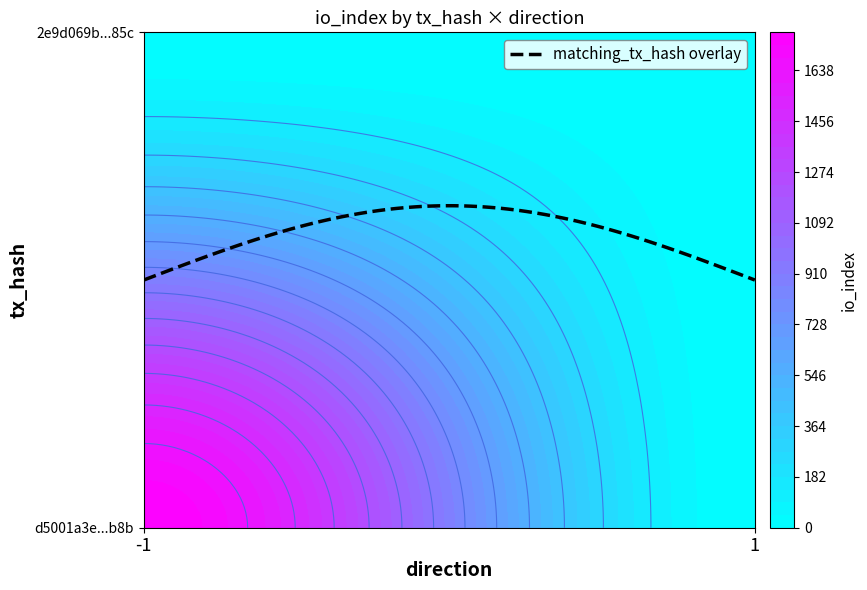

Reading right to left, list all the values displayed in this chart.

d5001a3e987fcb68750e27144be82faa598eb8b: 0	1774
2e9d069baee5c8057f2e8daba89636c8661d85c: 0	0